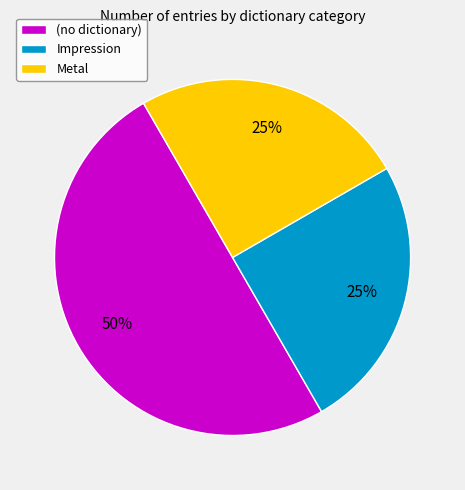

What is the largest slice in the pie chart?

(no dictionary)